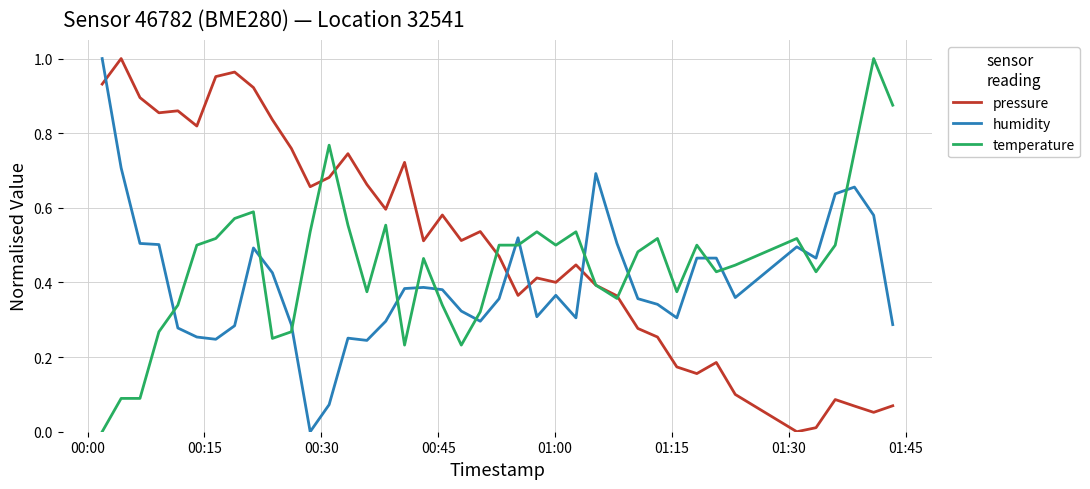

Which series has the largest total across all categories?

pressure